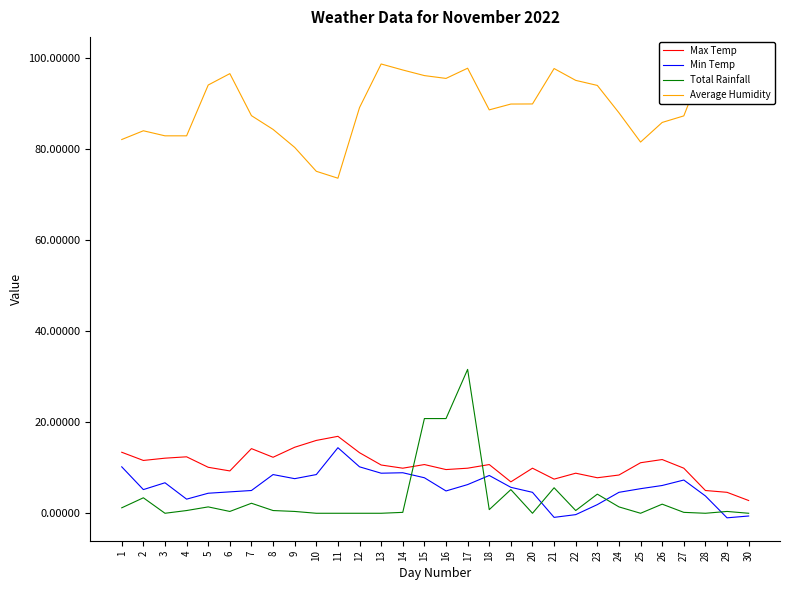

What are all the series names shown in the legend?

Max Temp, Min Temp, Total Rainfall, Average Humidity